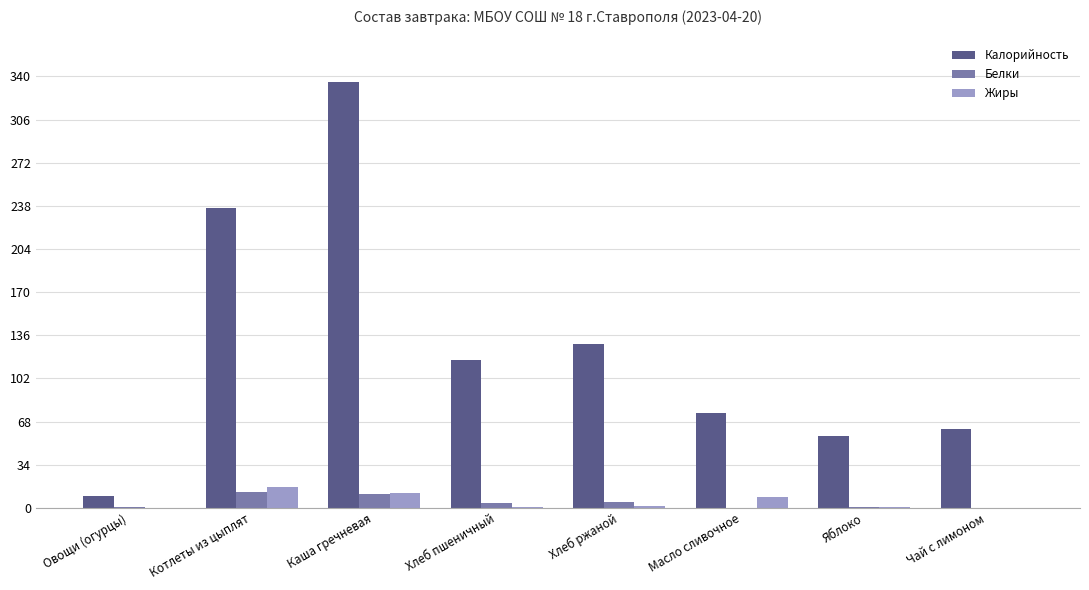

The Калорийность series shows 236.5 at Котлеты из цыплят. True or false?

True